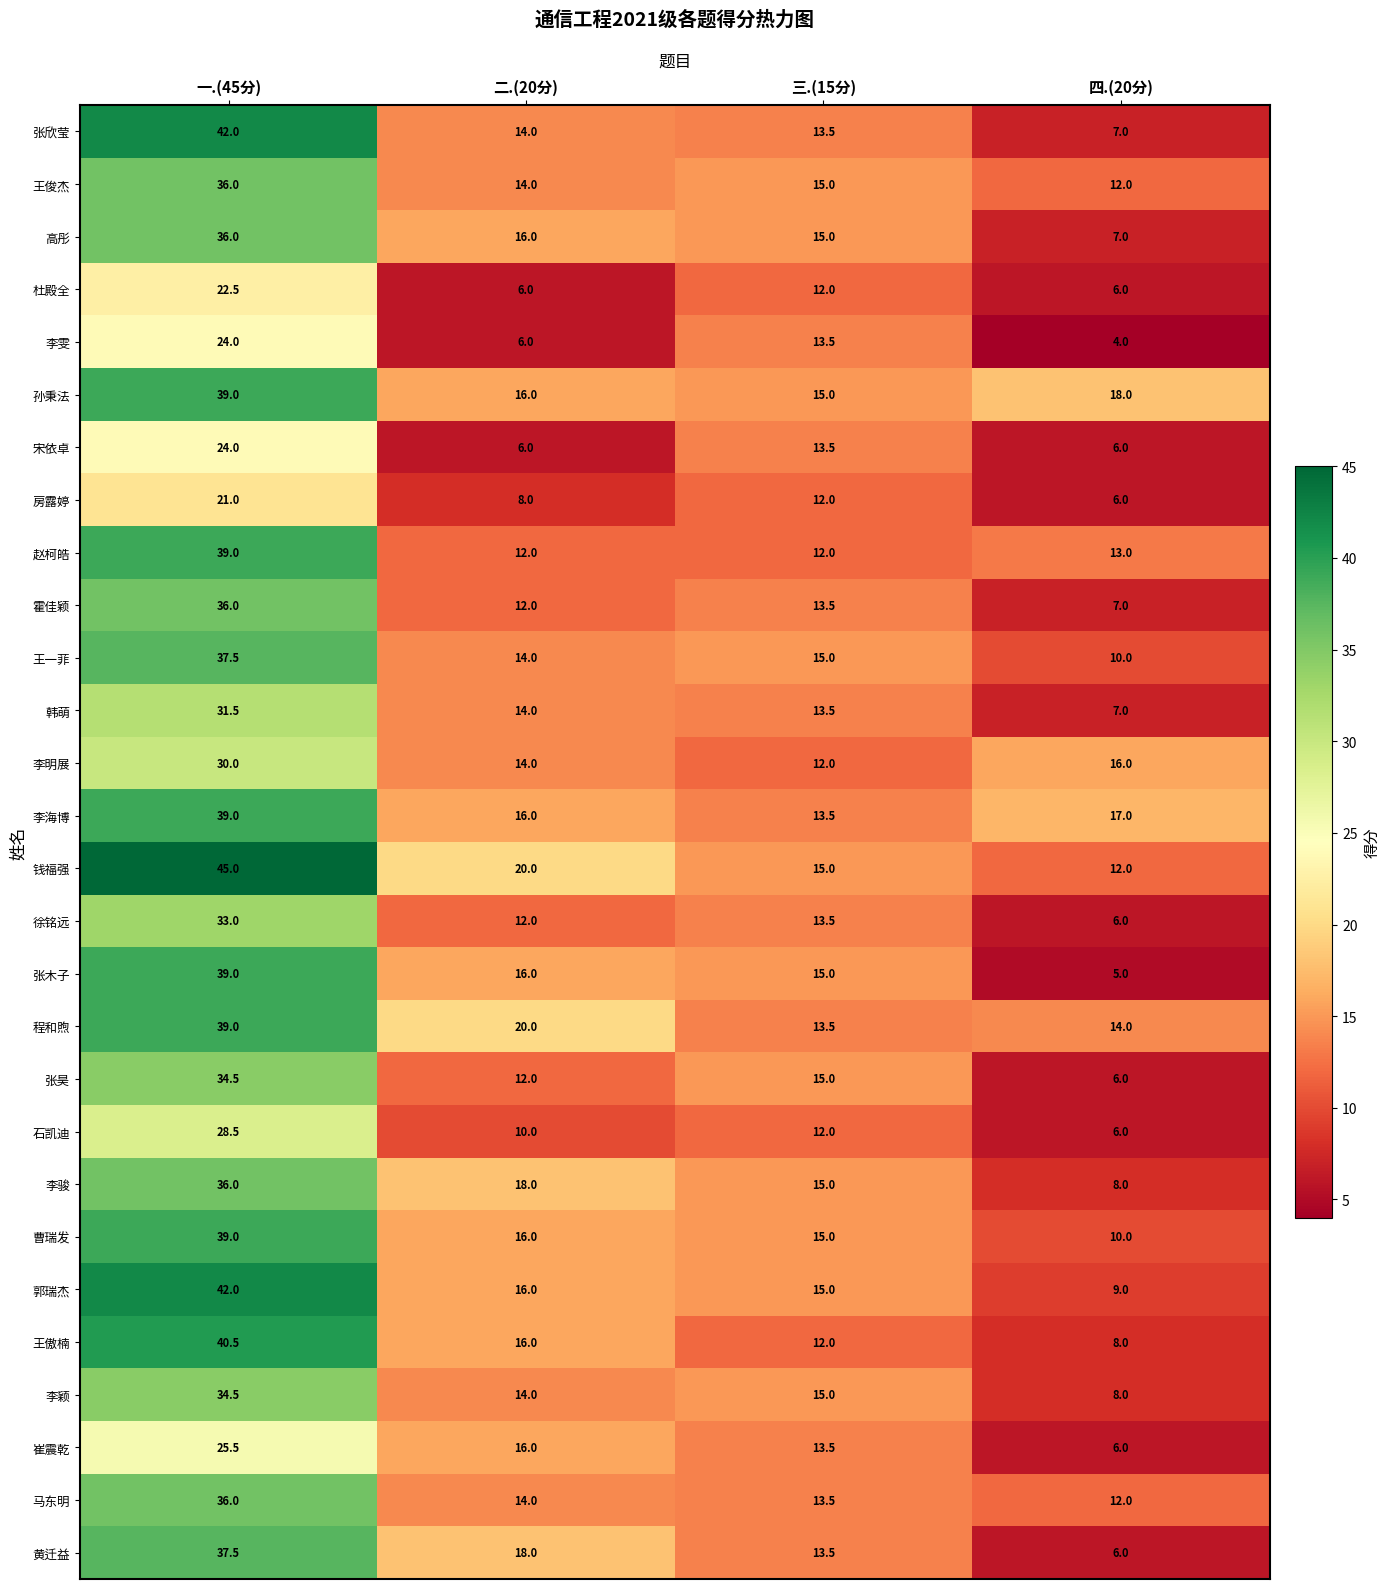

At how many categories does at least one series exceed 31?

1